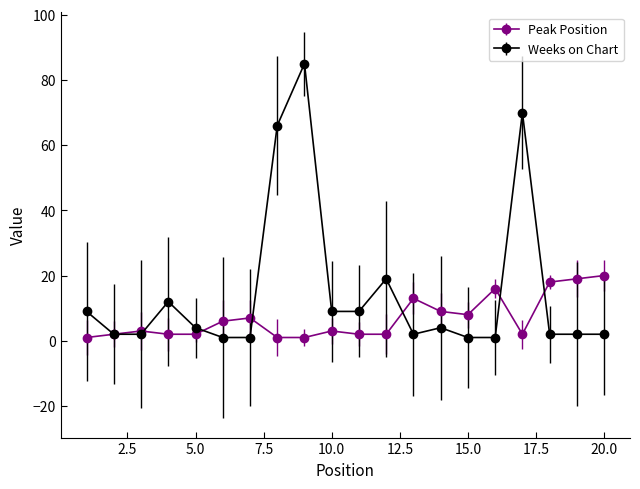

How many data points does each series have?

20